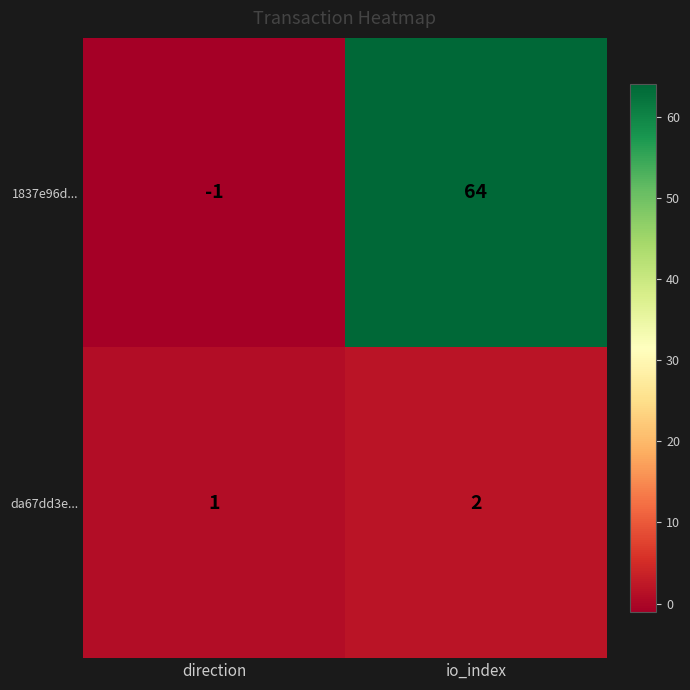

Between direction and io_index, which series saw the biggest shift?

1837e96d...